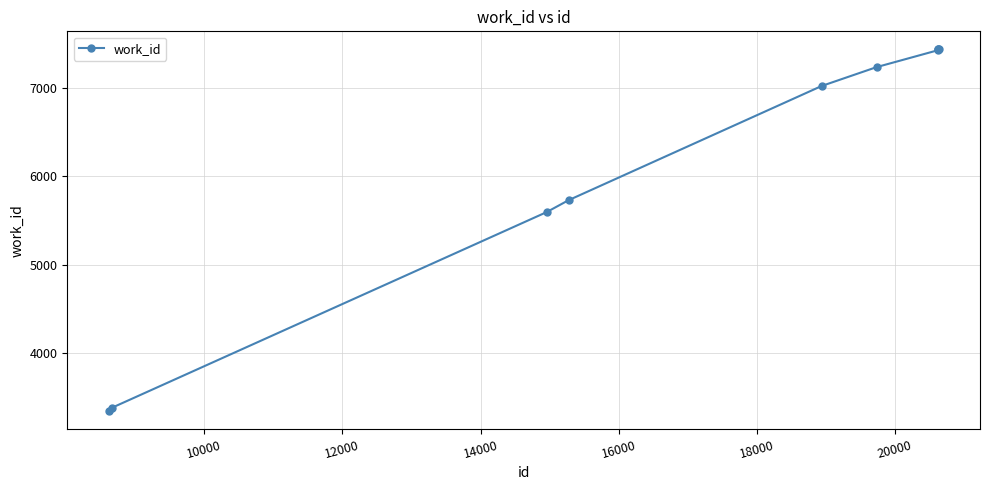

What is the difference between the maximum and minimum values?

4093